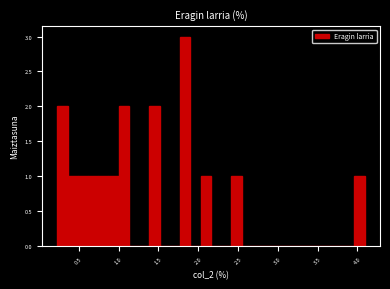

Read against the x-axis, roughly where is the centre of the tallest bar?

1.85